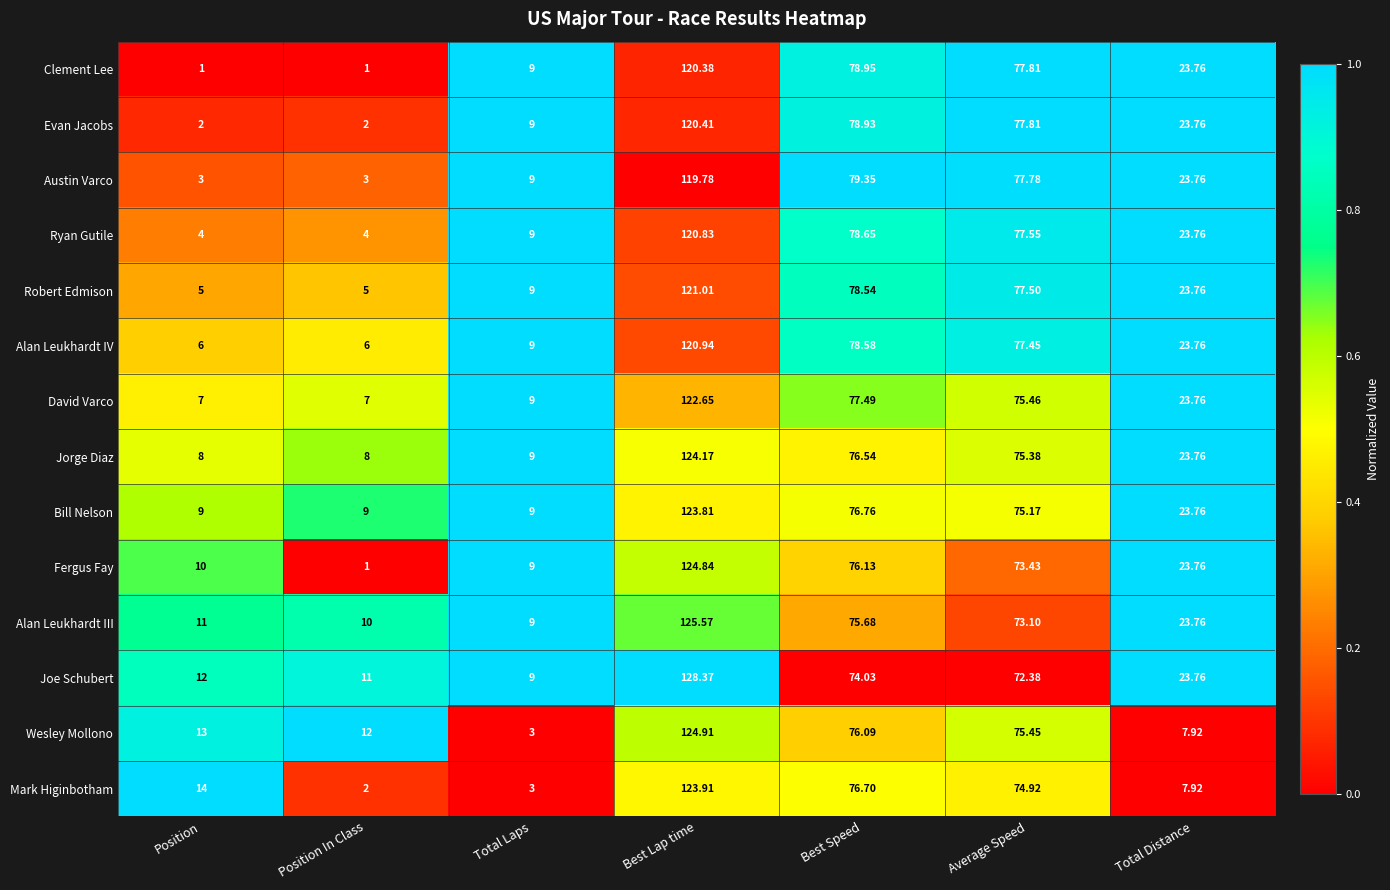

Which series has the largest total across all categories?

Joe Schubert